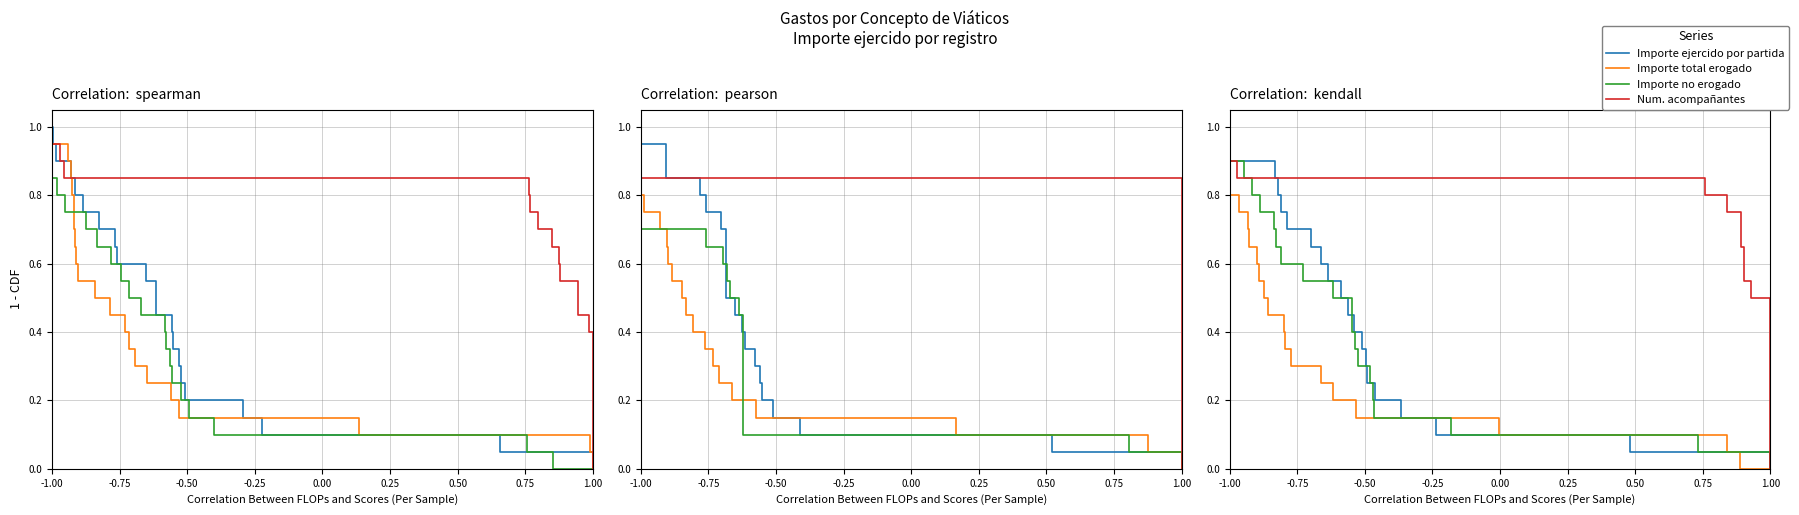

Count the number of categories in the chart.

22